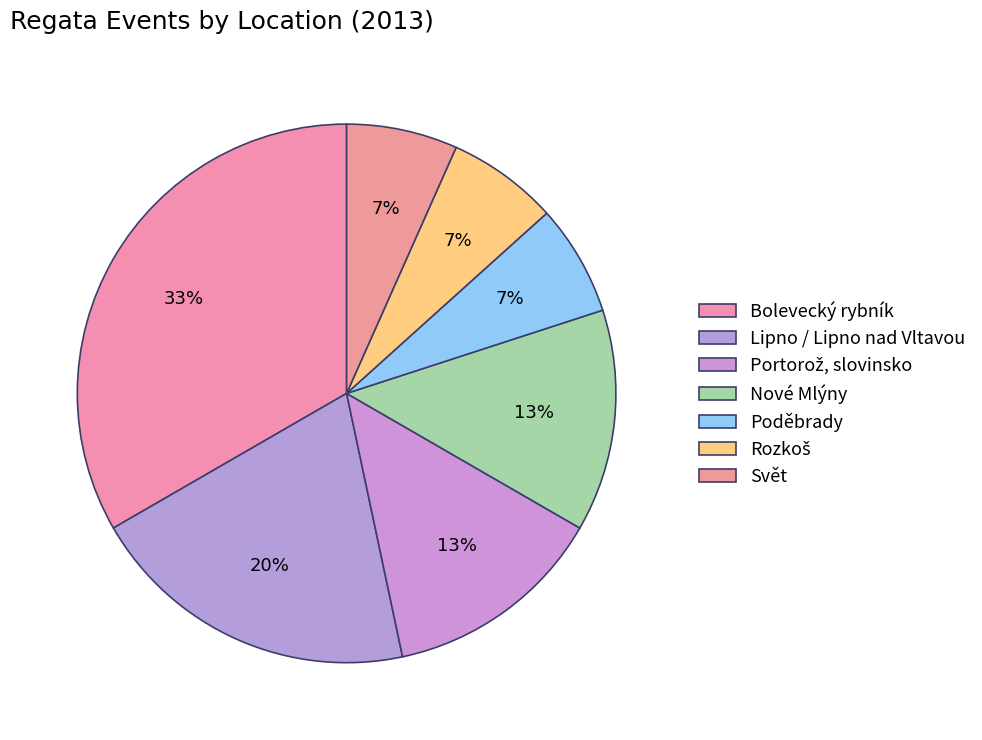

Is there a majority slice in this chart?

No